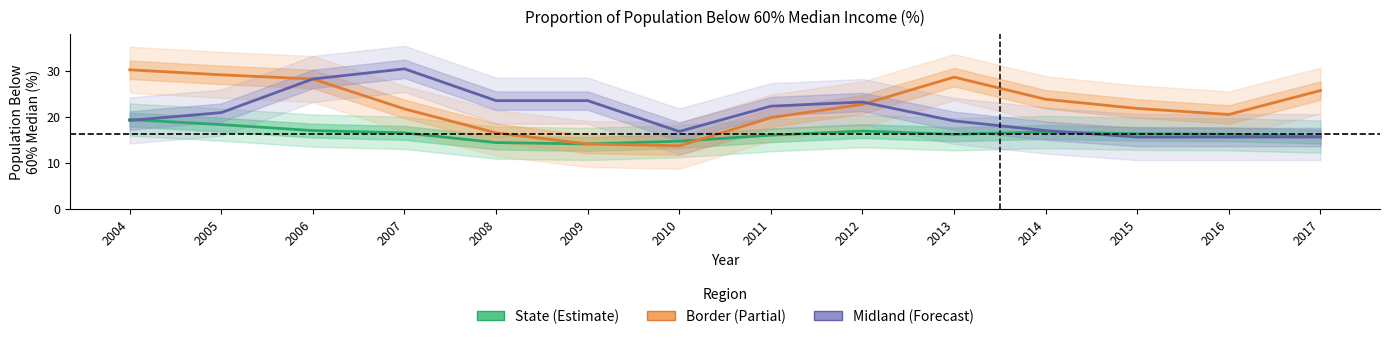

At which category is the sum across all series the highest?

2006